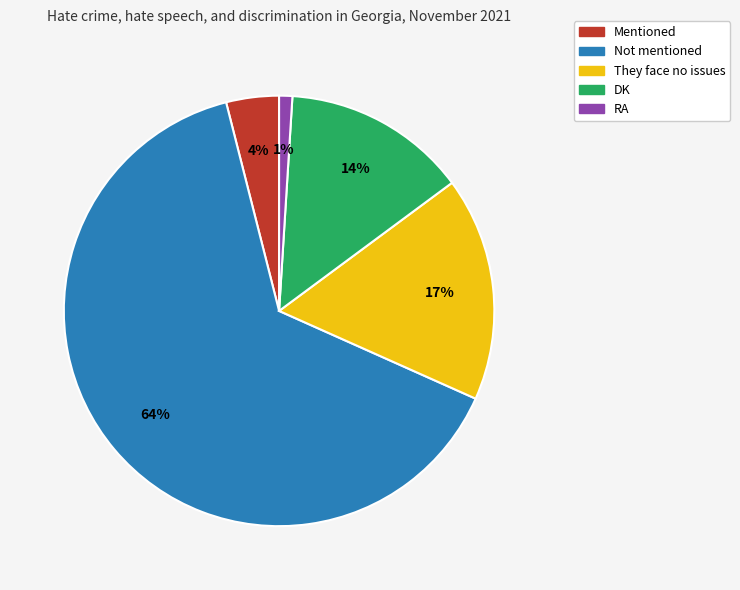

Is the sum of RA and They face no issues greater than half?

No